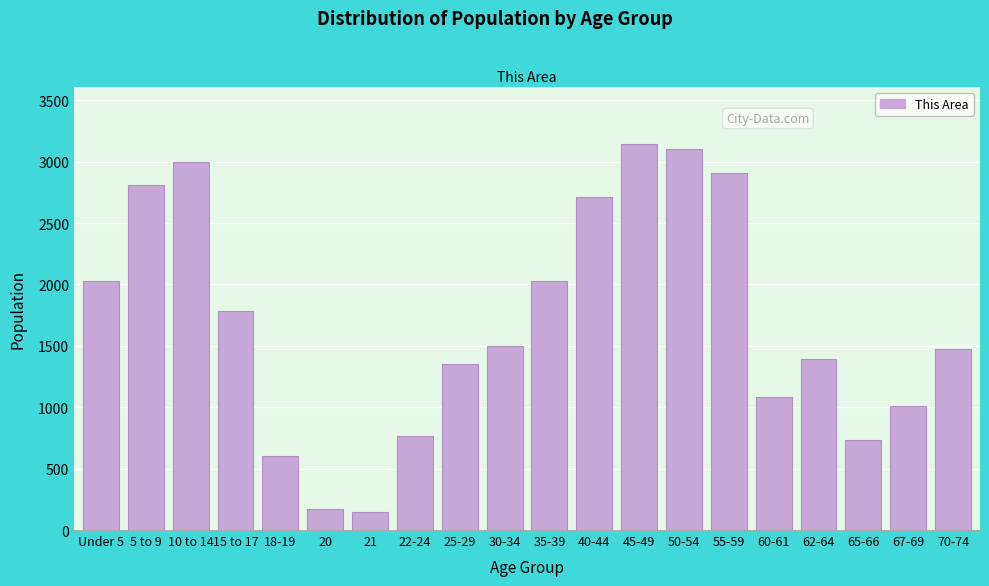

Reading left to right, what are all the values shown in this chart?

Under 5=2025	5 to 9=2810	10 to 14=2997	15 to 17=1782	18-19=600	20=175	21=148	22-24=764	25-29=1355	30-34=1499	35-39=2025	40-44=2714	45-49=3141	50-54=3105	55-59=2907	60-61=1080	62-64=1397	65-66=737	67-69=1007	70-74=1474